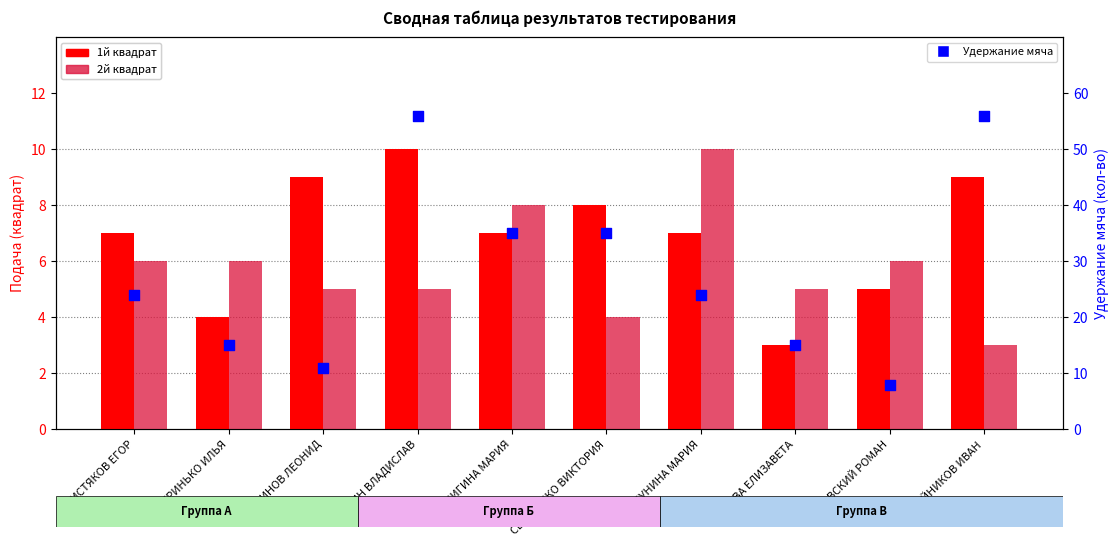

What is the total value across all series at СЕРГИЕНКО ВИКТОРИЯ?

47